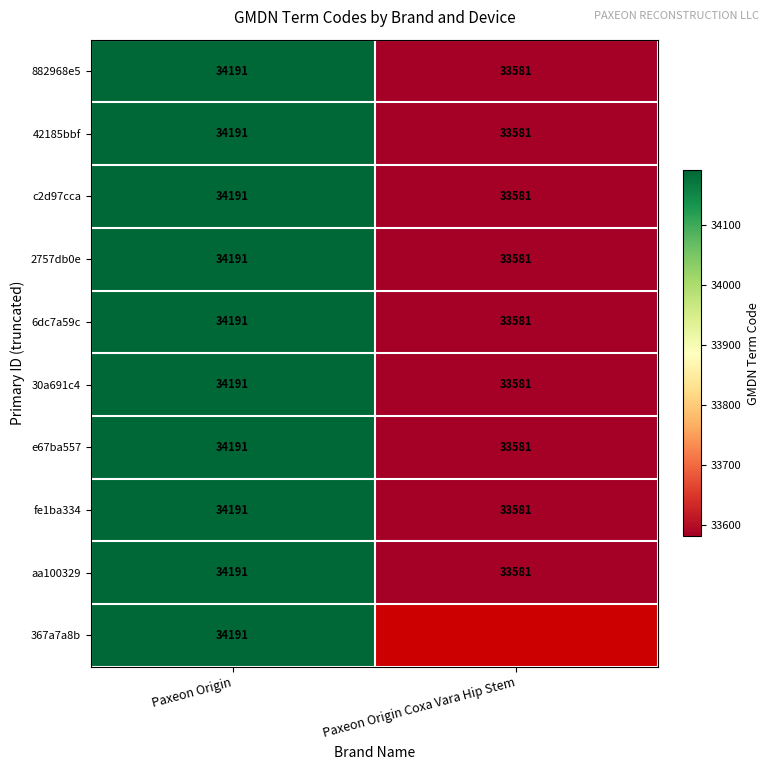

What value does the aa100329 series have at Paxeon Origin Coxa Vara Hip Stem?

33581